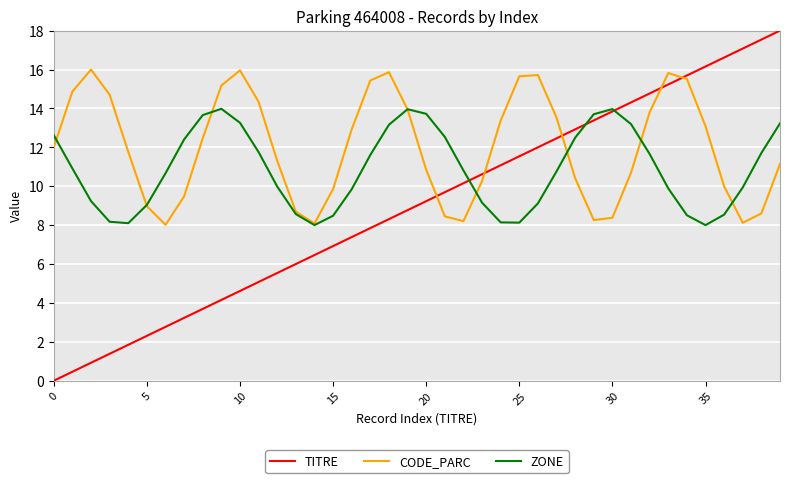

Which series has the widest spread of values?

TITRE